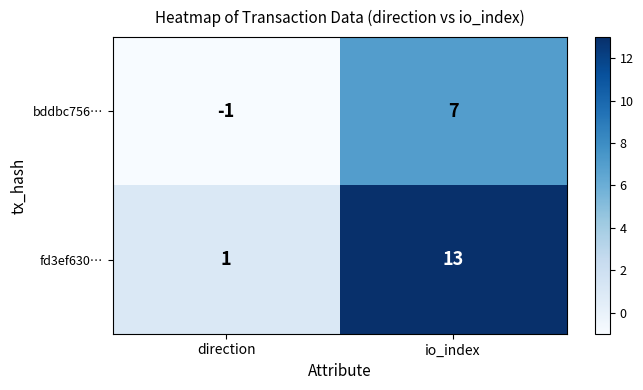

Rank the series at io_index from highest to lowest value.

fd3ef630…, bddbc756…